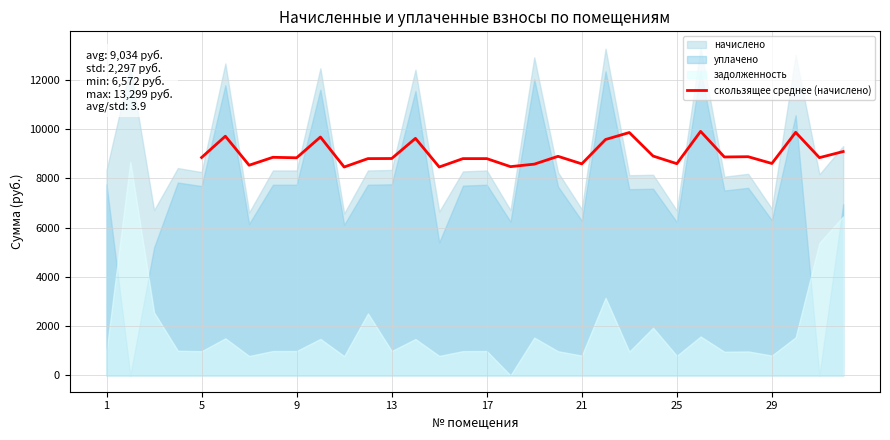

What is the lowest value of the скользящее среднее (начислено) series?

8456.6